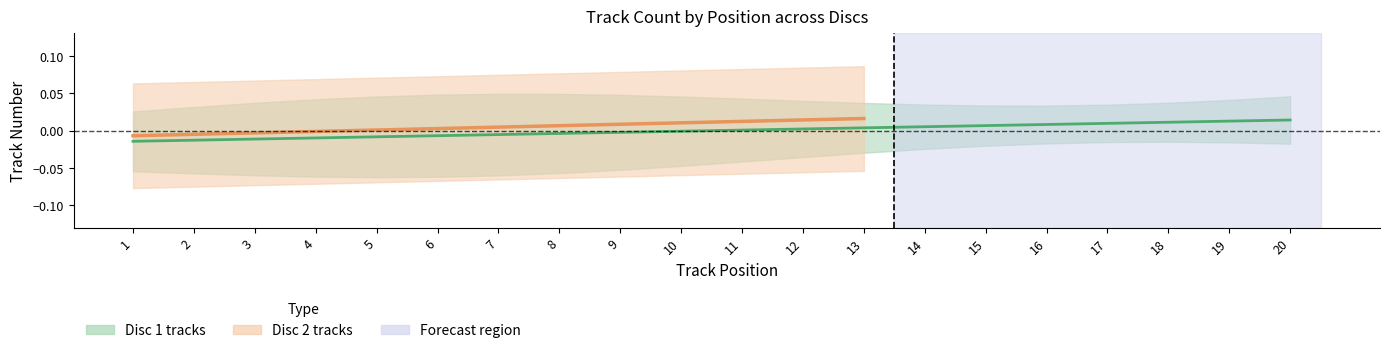

List the labels in order of value, smallest first.

1, 2, 3, 4, 5, 6, 7, 8, 9, 10, 11, 12, 13, 14, 15, 16, 17, 18, 19, 20